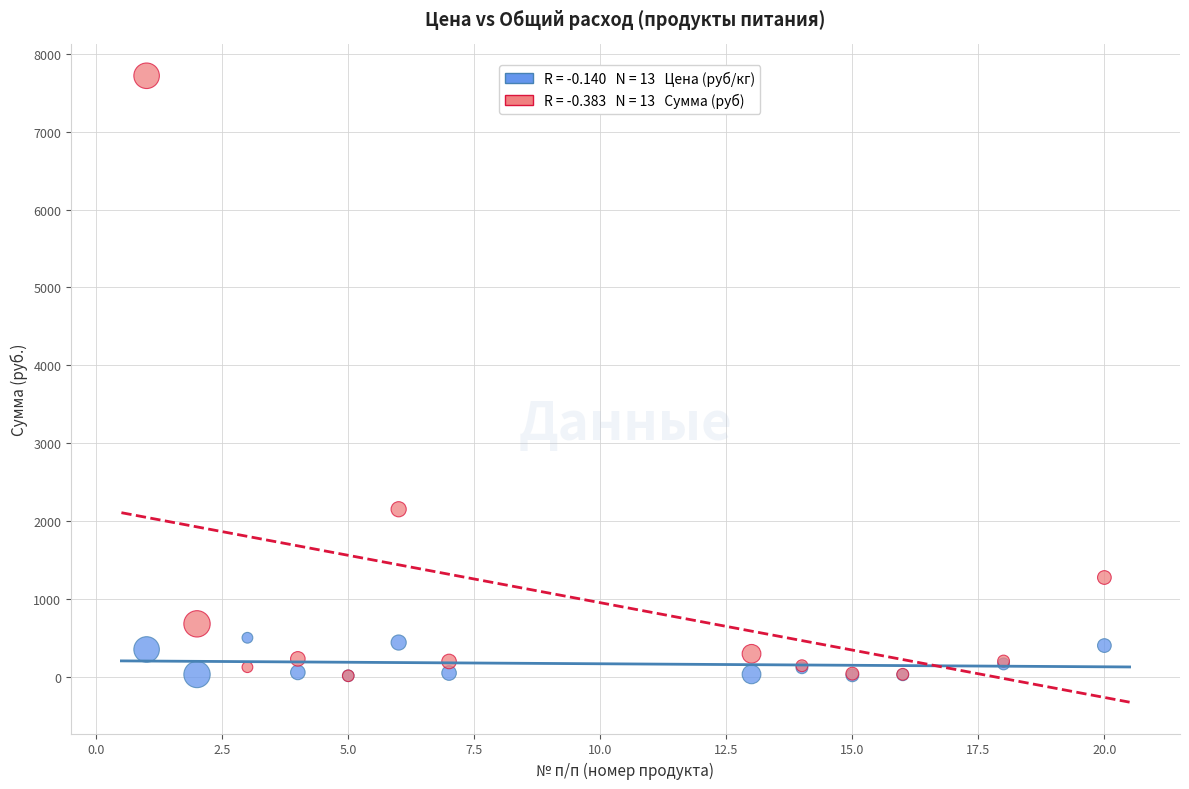

Across all series, what Y value is closest to 3864?

2150.6